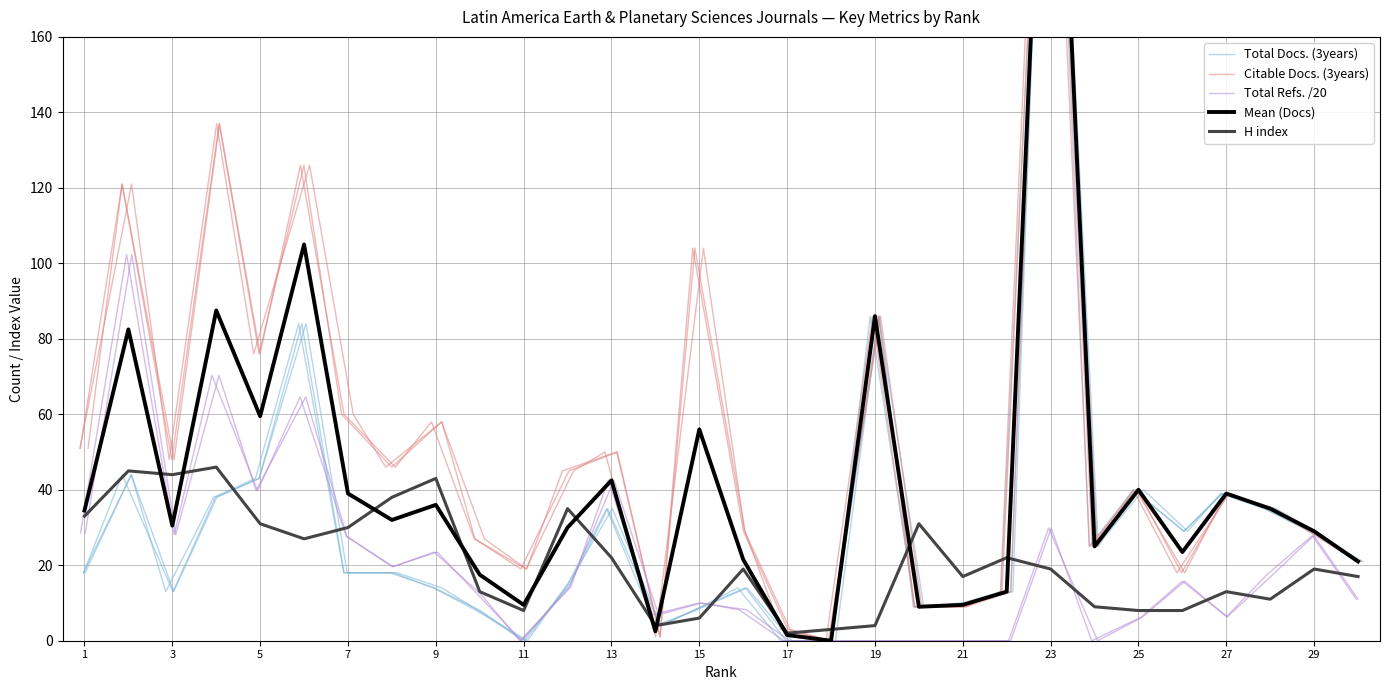

Rank the series at 17 from lowest to highest value.

Total Docs. (3years), Total Refs. /20, Mean (Docs), H index, Citable Docs. (3years)